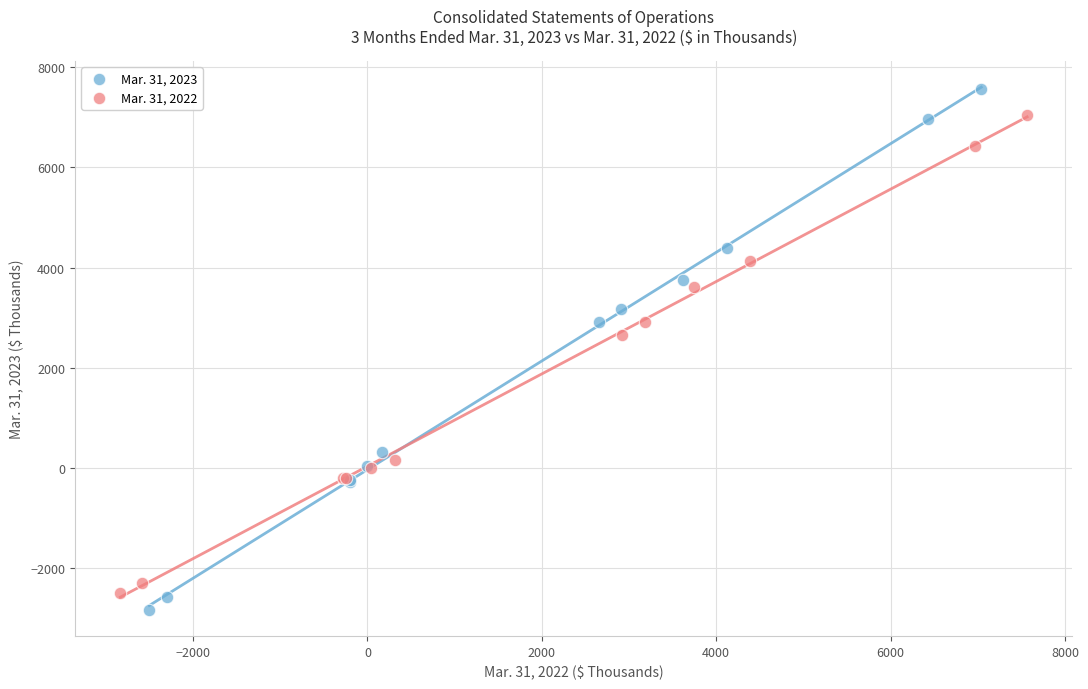

What are all the series names shown in the legend?

Mar. 31, 2023, Mar. 31, 2022